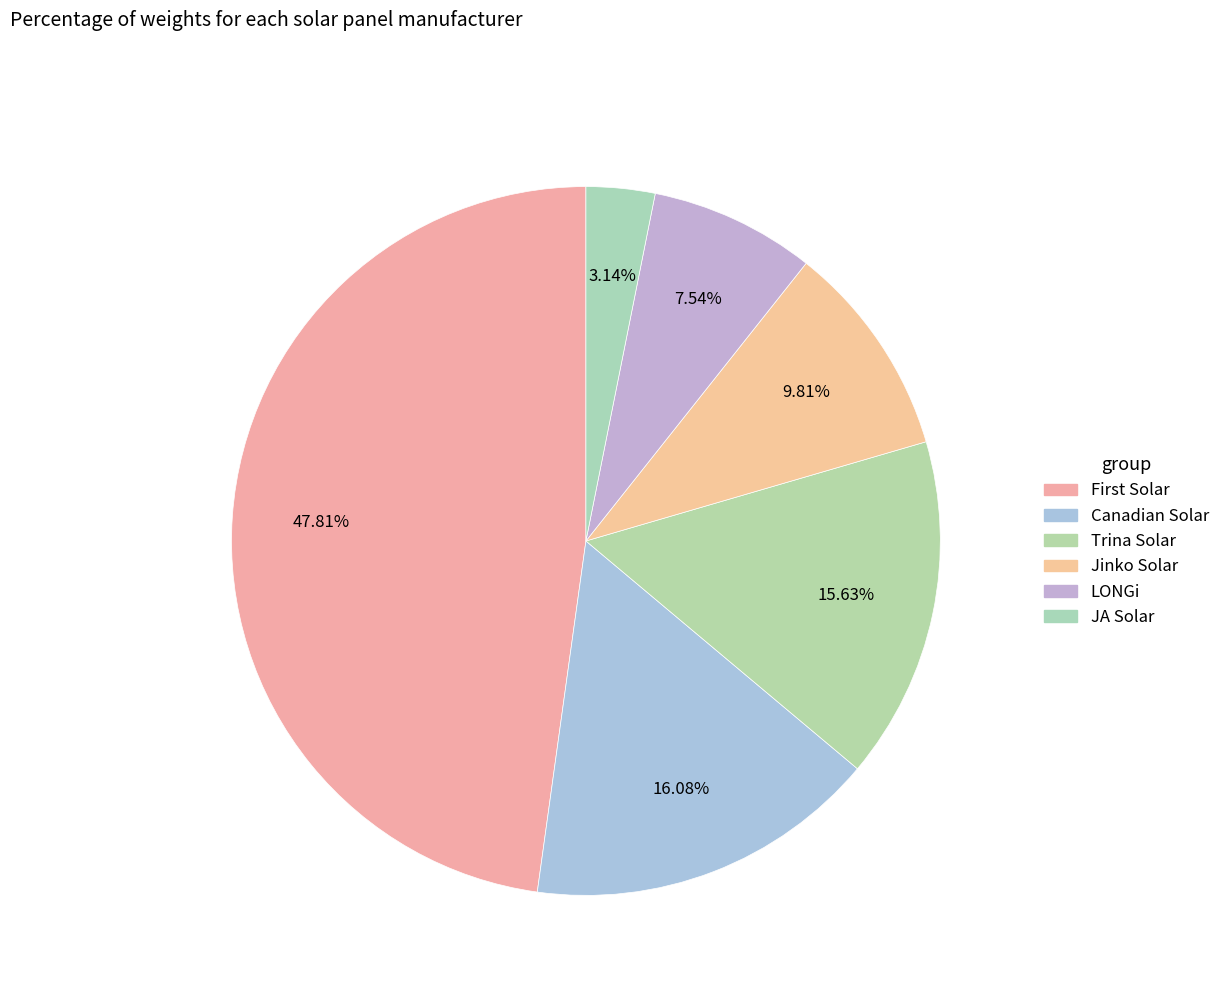

Between JA Solar and LONGi, which is larger?

LONGi